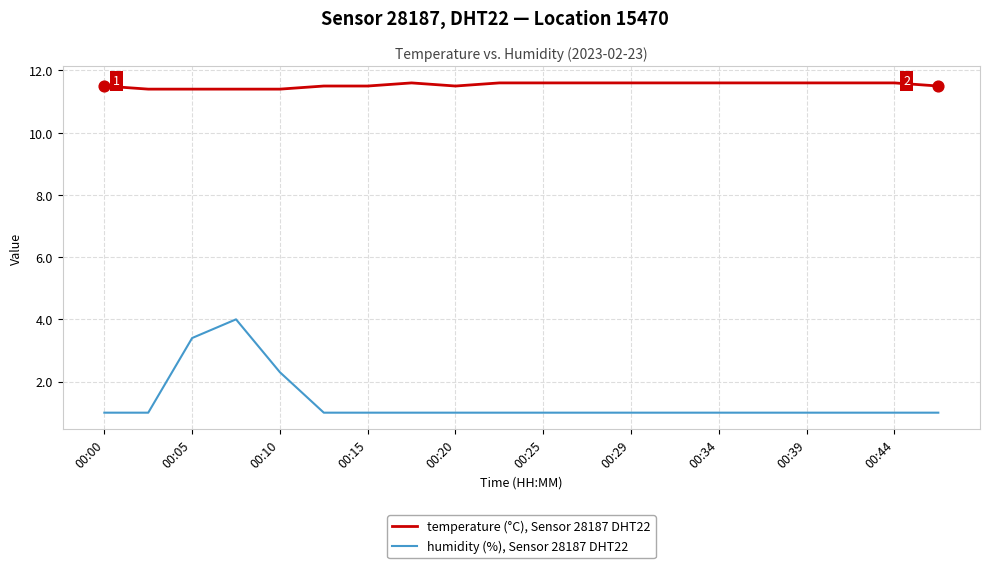

At how many categories does at least one series exceed 11?

20